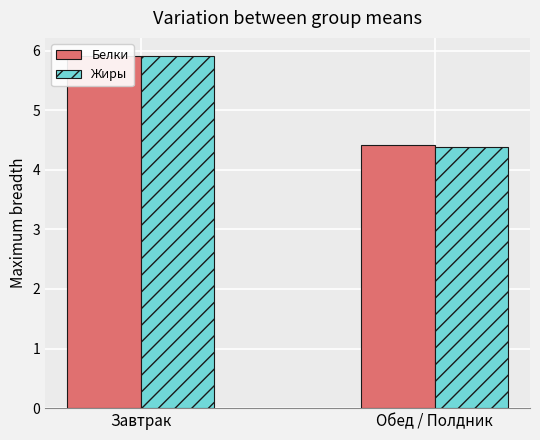

What is the total value across all series at Обед / Полдник?

8.8